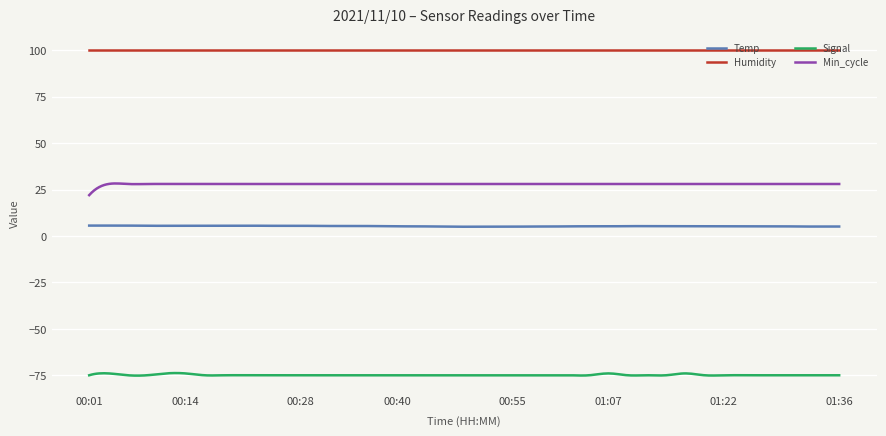

What is the difference between the maximum and minimum values in the Min_cycle series?

6.3